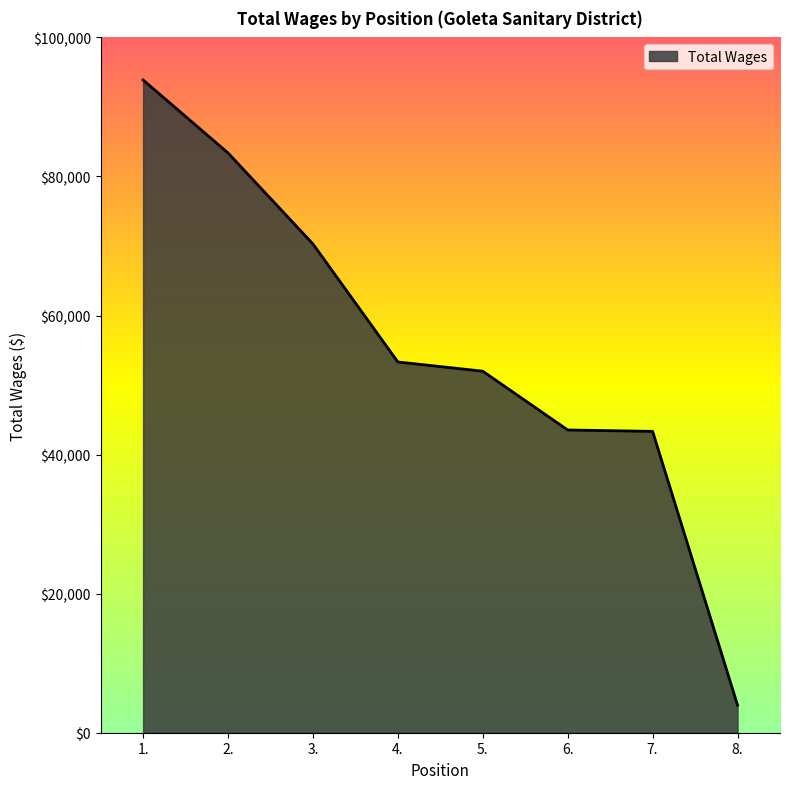

Where is the data nearest to the value 48920?

5.